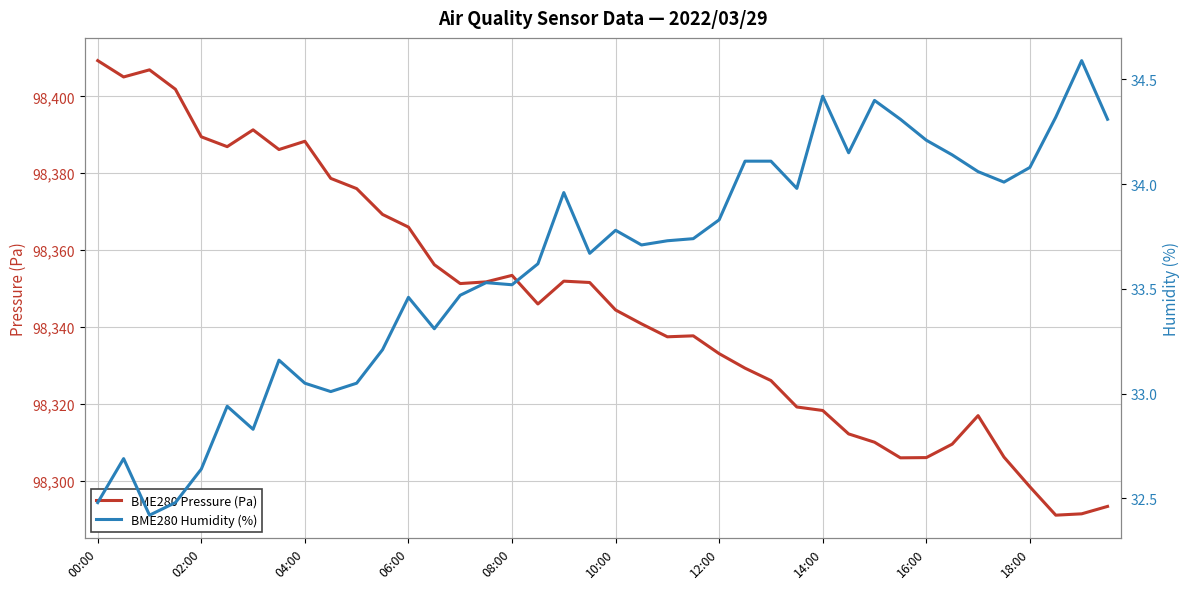

How many lines are shown in the chart?

2